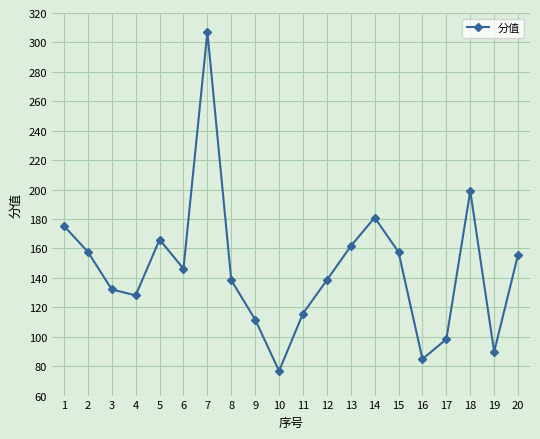

What value does the data have at 19?

89.8